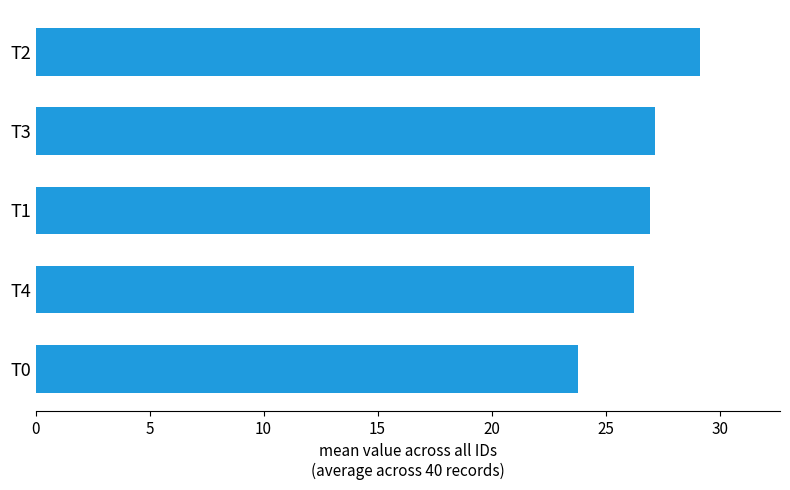

What is the difference between the maximum and second lowest values?

2.9